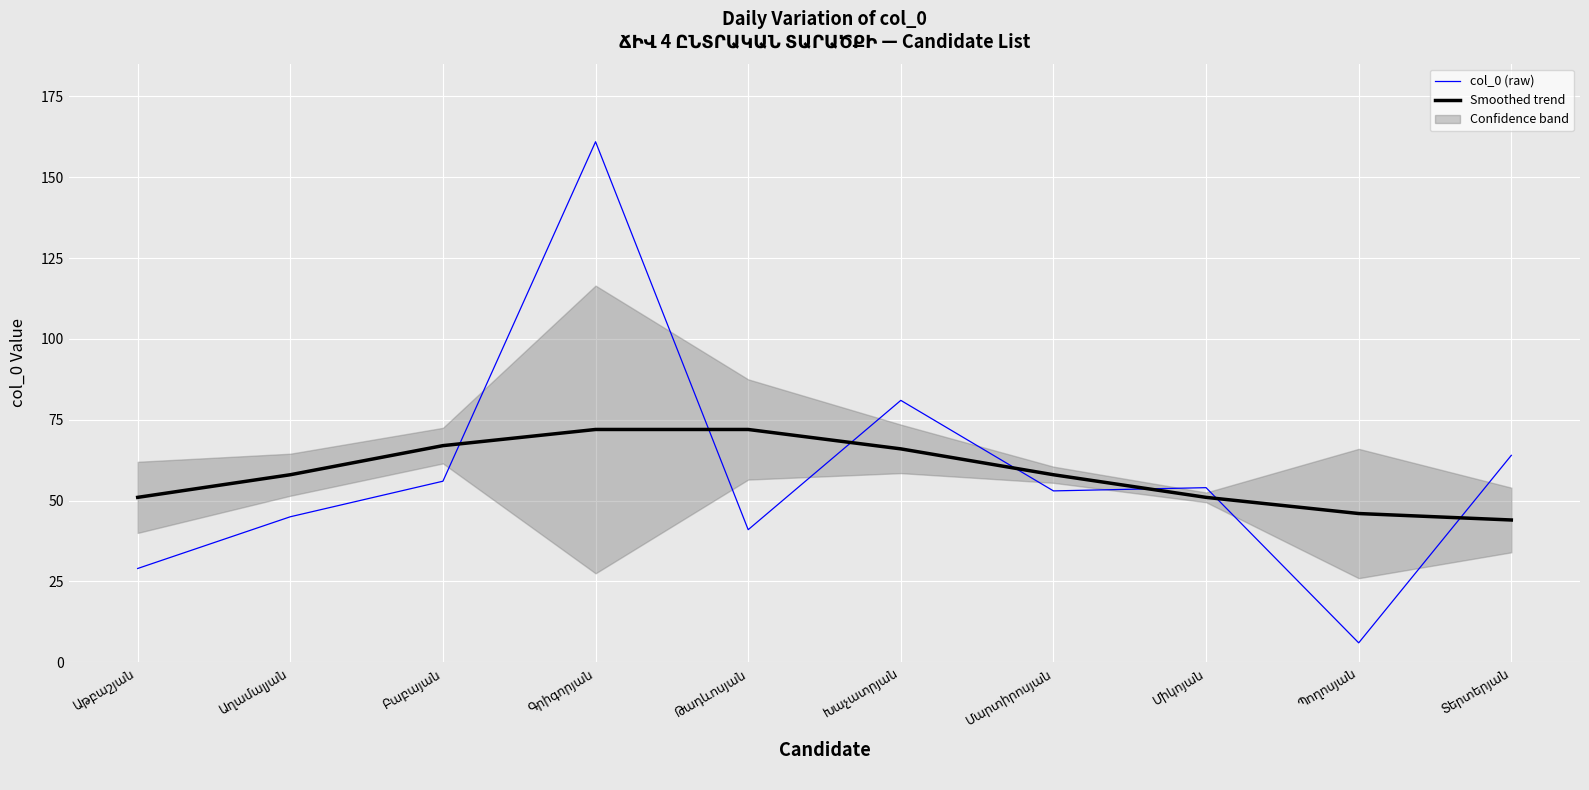

How many times do col_0 (raw) and Smoothed trend cross each other?

7